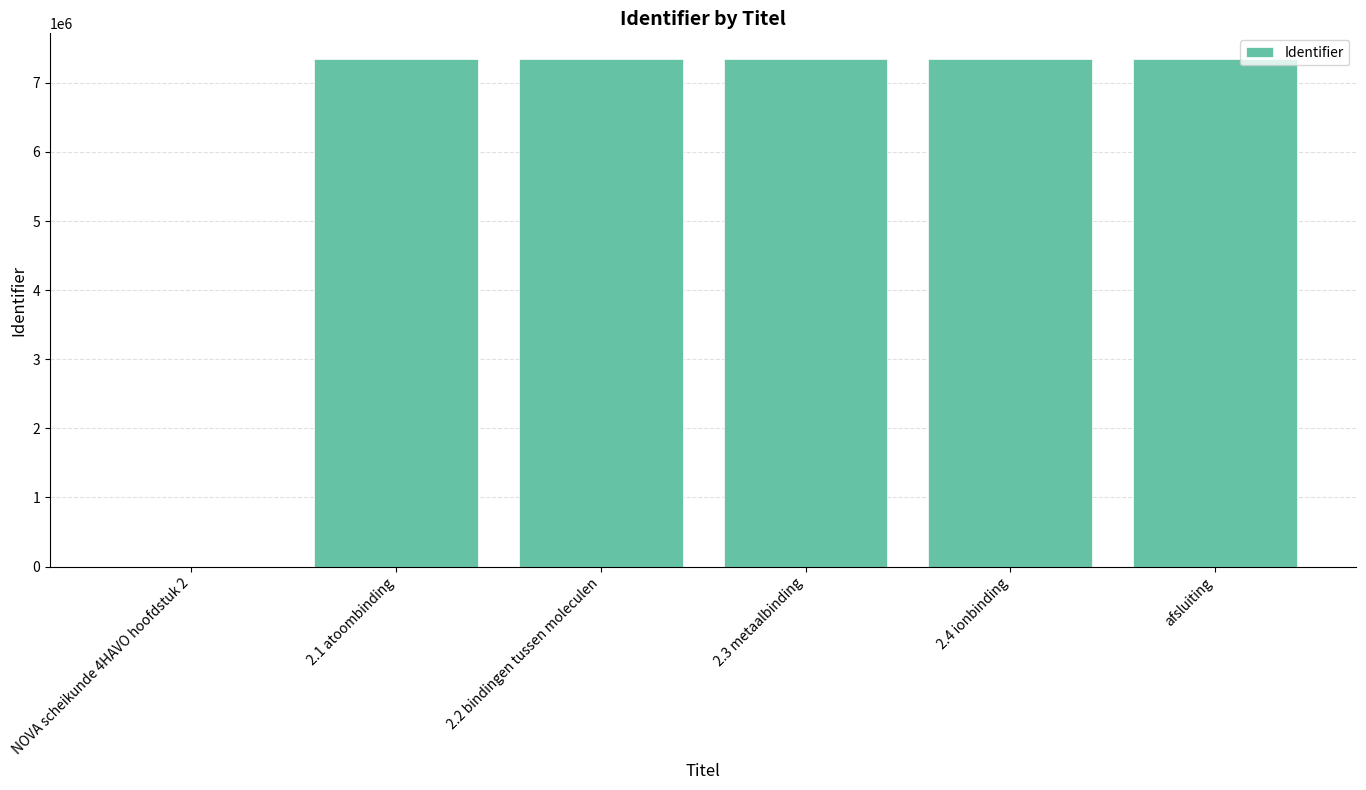

How many positive values are there?

5